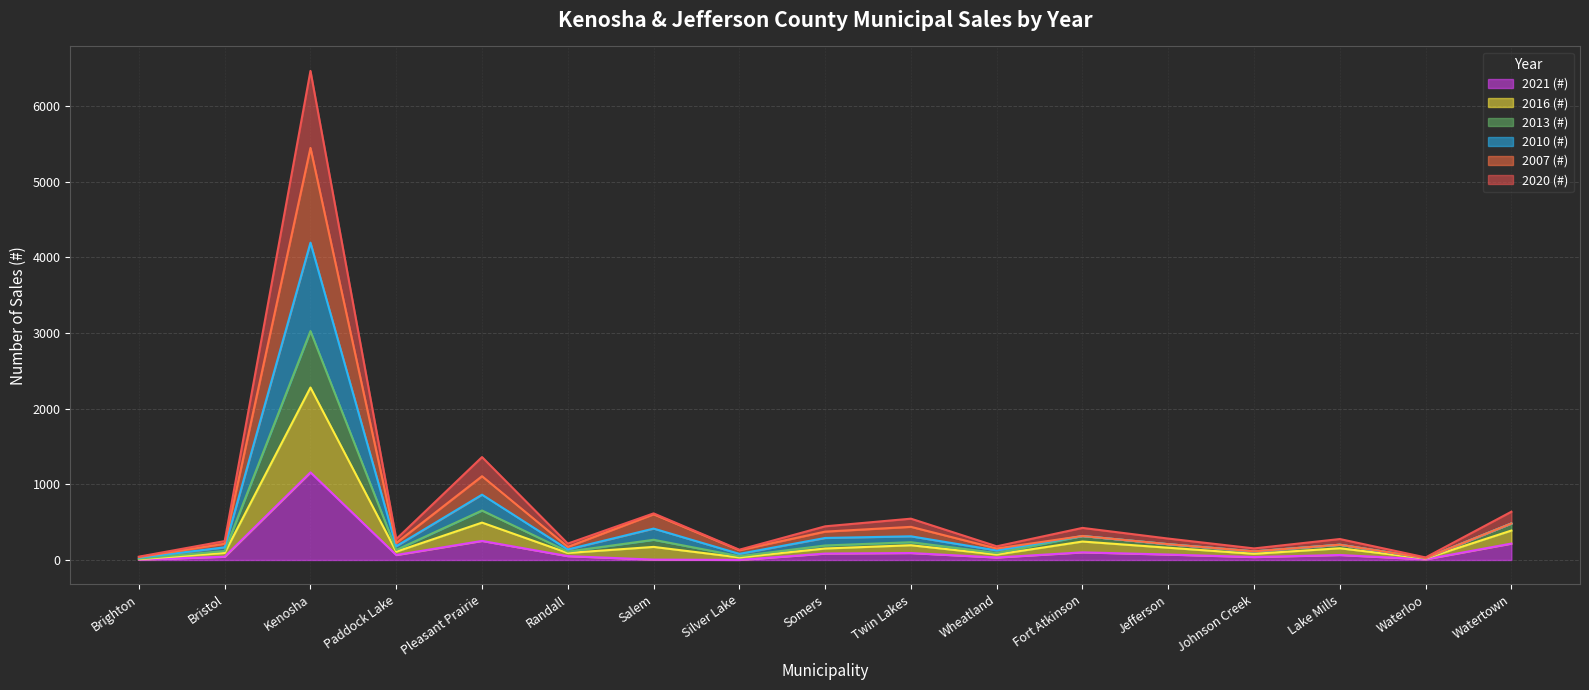

What is the highest value of the 2021 (#) series?

1158